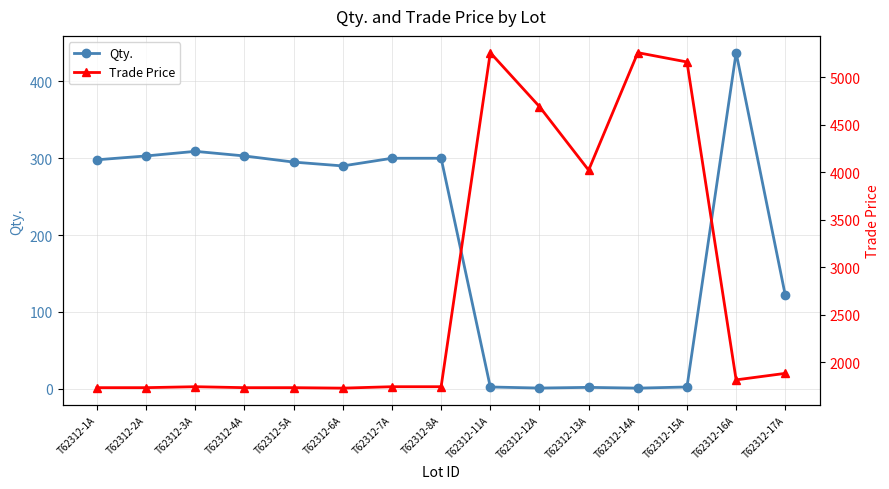

Is this an area chart (filled region under the line)?

No